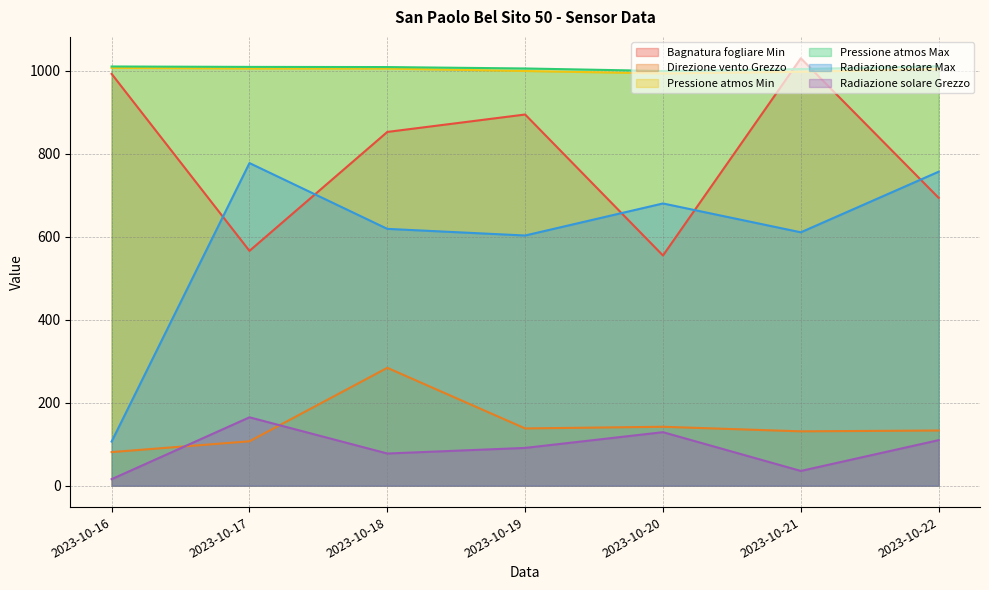

What is the difference between the maximum and minimum values in the Bagnatura fogliare Min series?

475.2